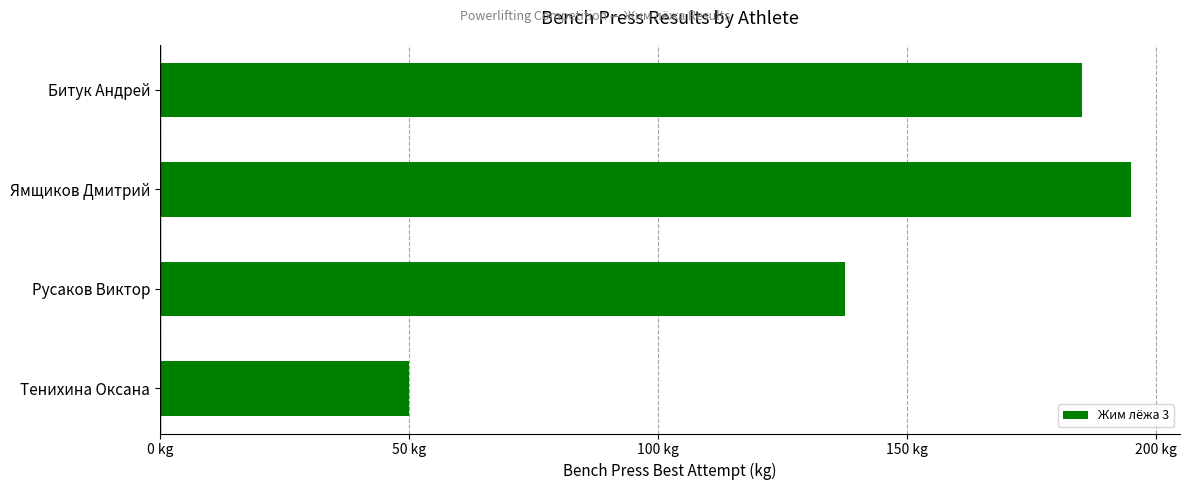

What is the average value?

141.9